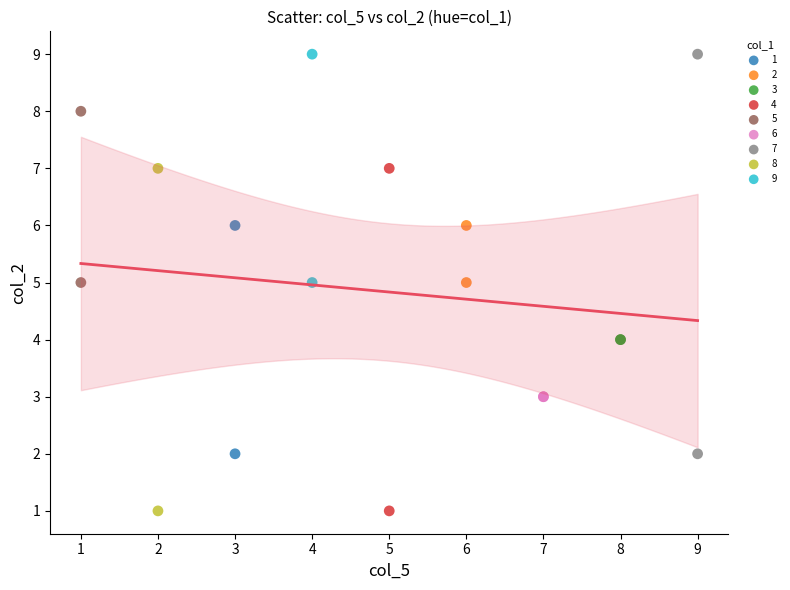

What are all the series names shown in the legend?

1, 2, 3, 4, 5, 6, 7, 8, 9